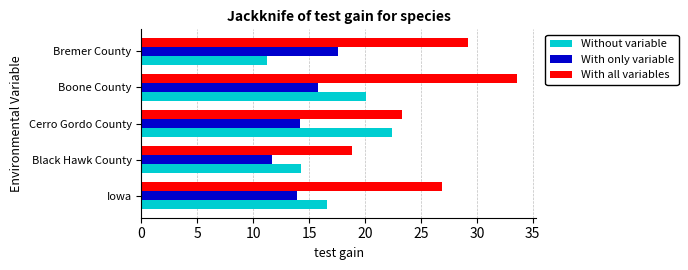

Which series has the largest range (max minus min)?

With all variables